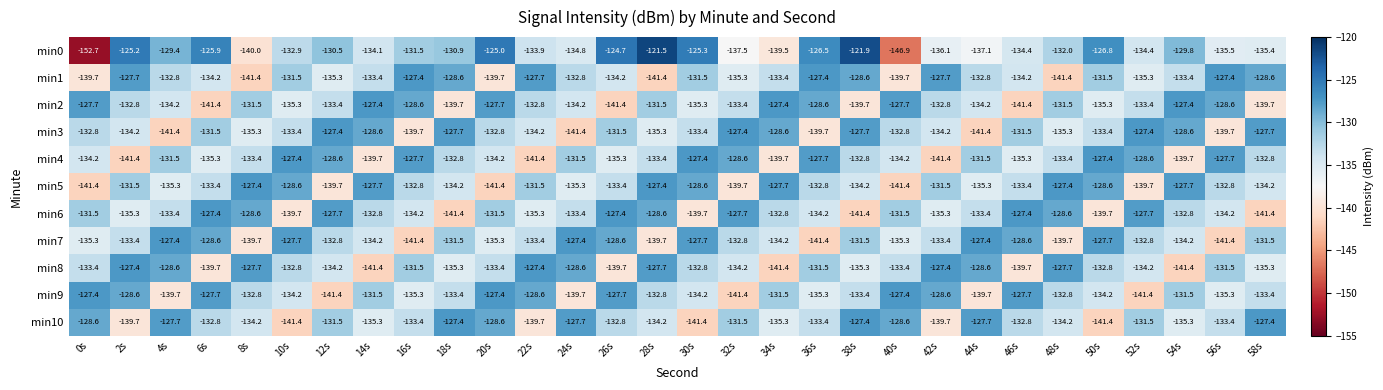

What is the maximum value for min3?

-127.4